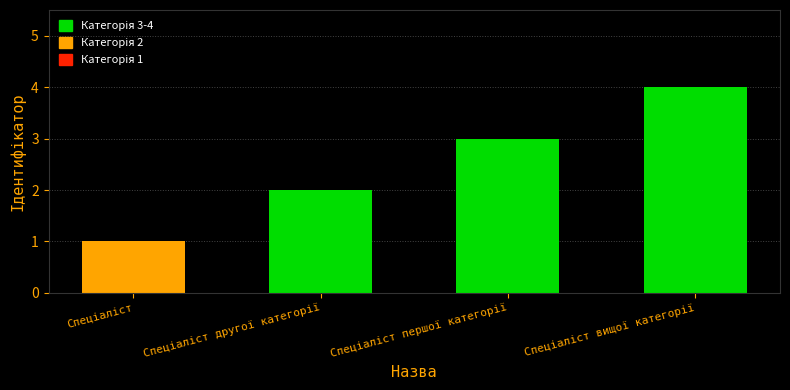

What is the smallest value displayed?

1